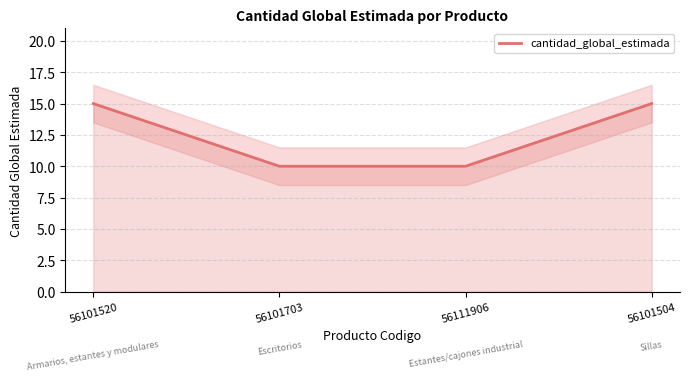

The chart shows a value of 27 at 56101520. True or false?

False